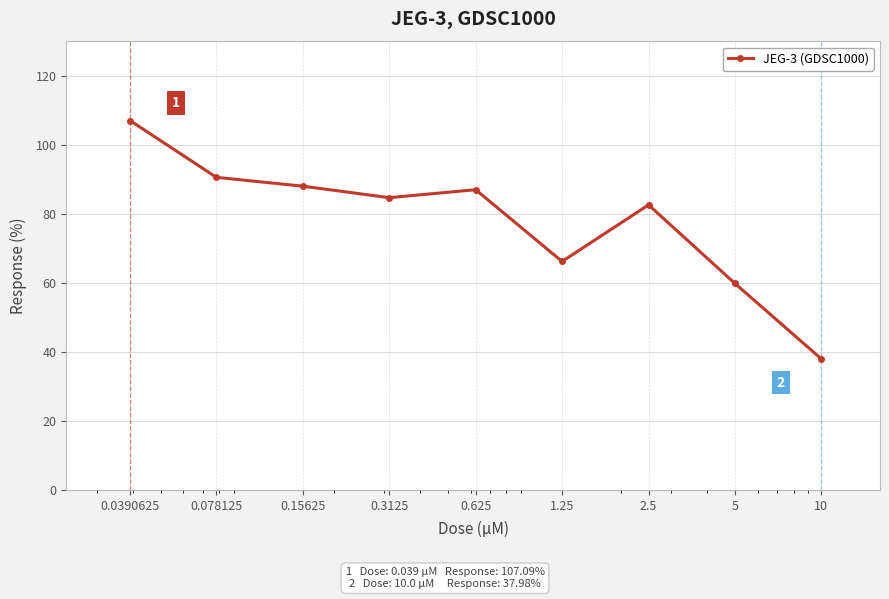

What is the value of the 9th point from the left?

38.0